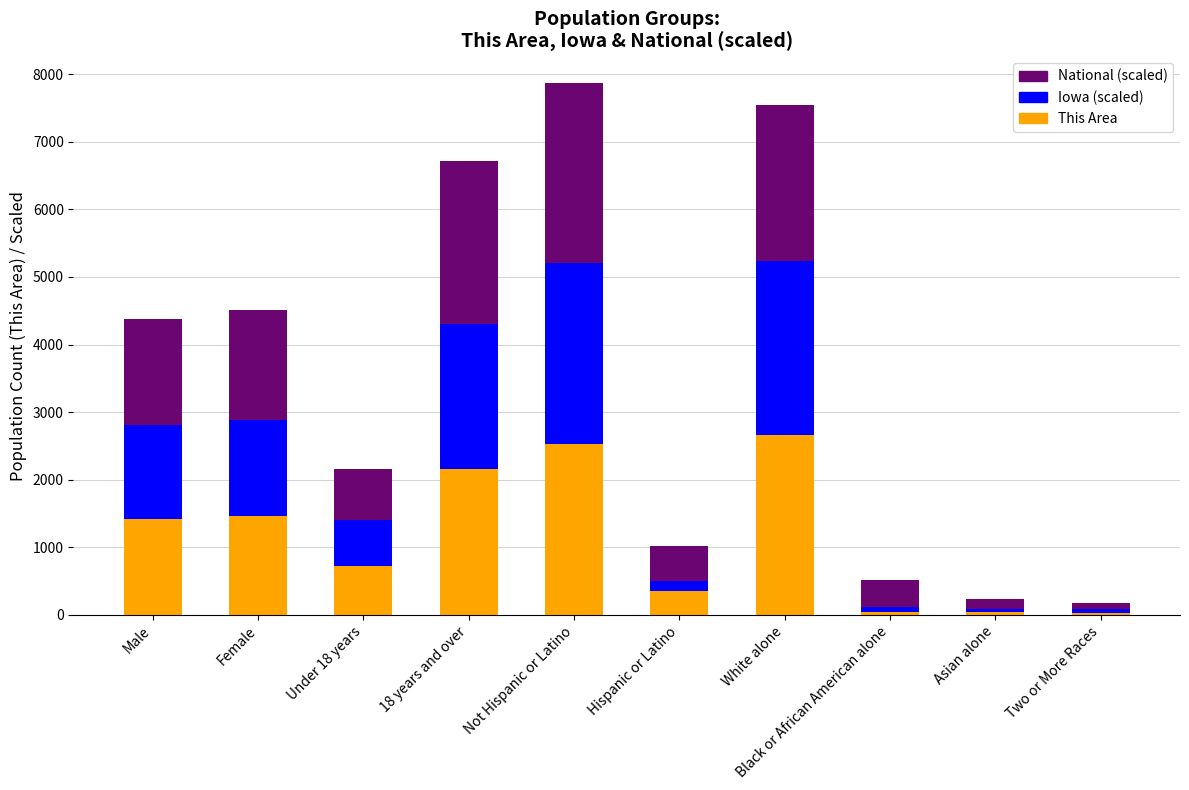

Is it true that This Area equals 355.0 at Hispanic or Latino?

True